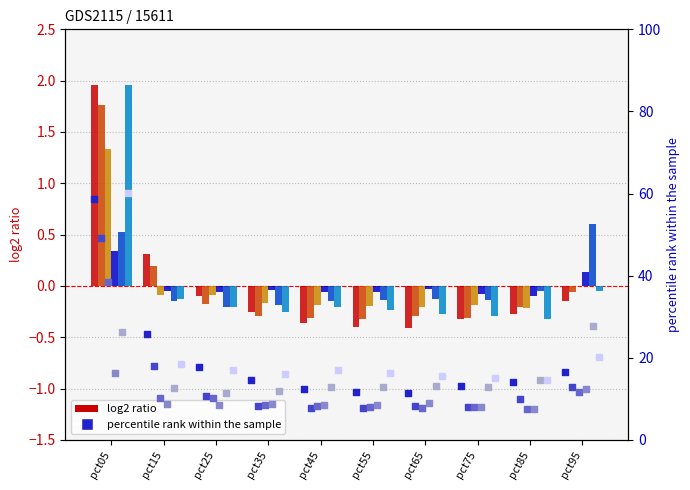

What is the total value across all series at pct15?

0.1